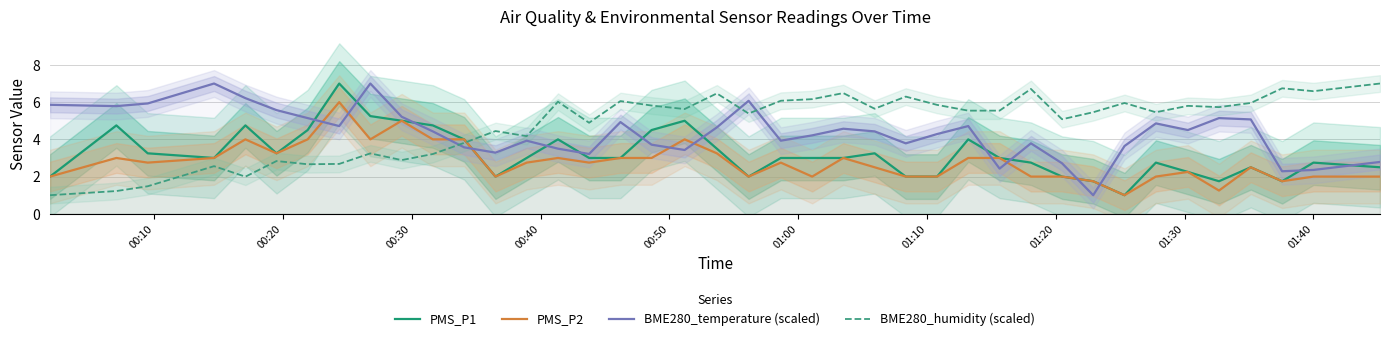

What is the minimum value for PMS_P1?

1.0